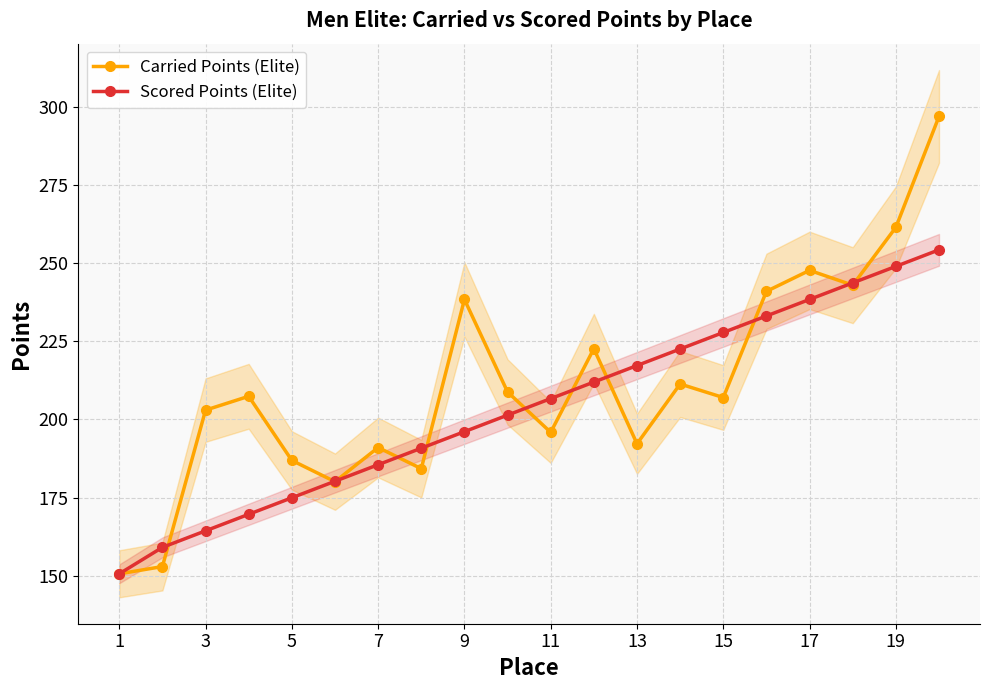

What is the value of the Carried Points (Elite) point at the 12th from the left?

180.1